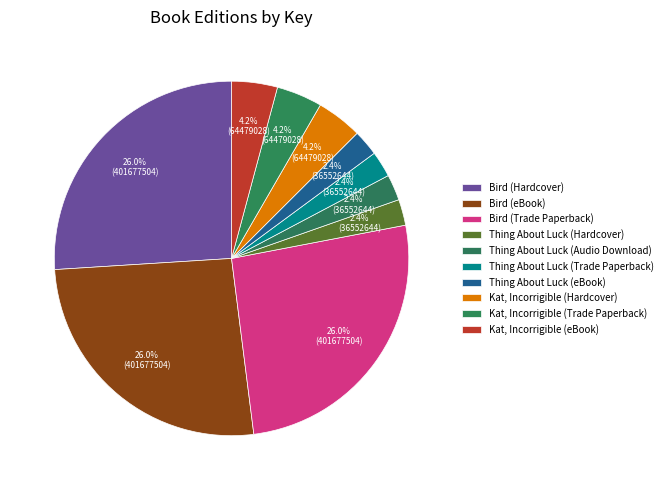

True or false: Thing About Luck (eBook) accounts for 15% of the total.

False